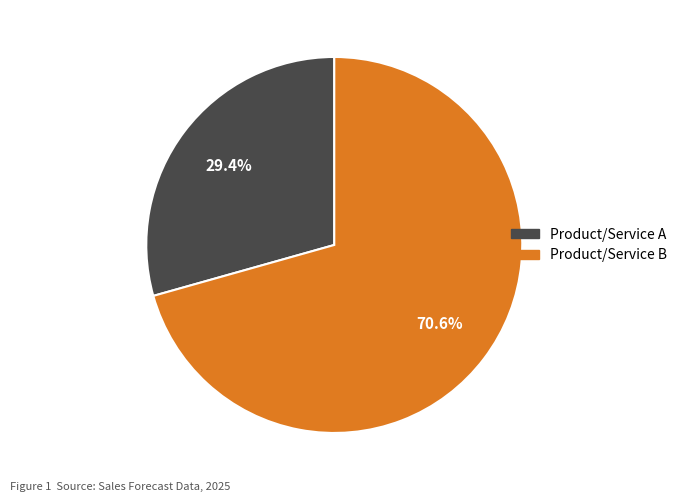

Rank the categories by value from lowest to highest.

Product/Service A, Product/Service B